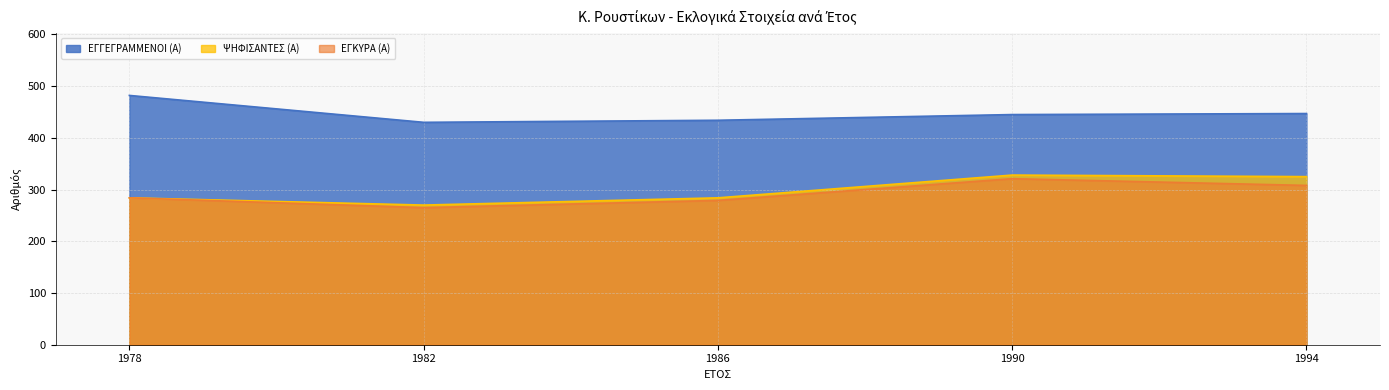

What is the difference between the highest and lowest values at 1994?

139